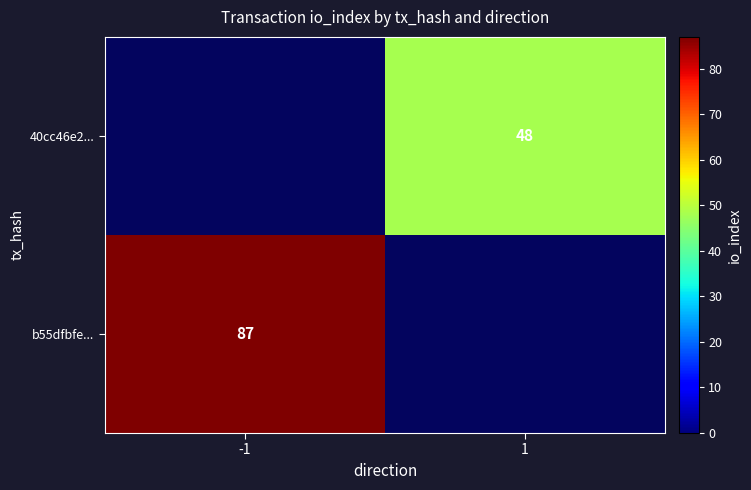

The b55dfbfe... series shows 24 at -1. True or false?

False